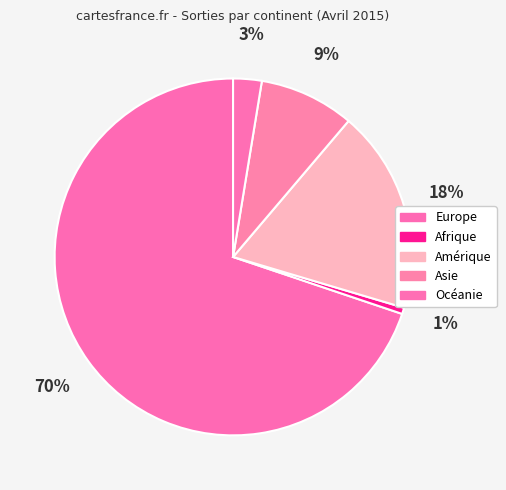

How many segments does this pie chart have?

5